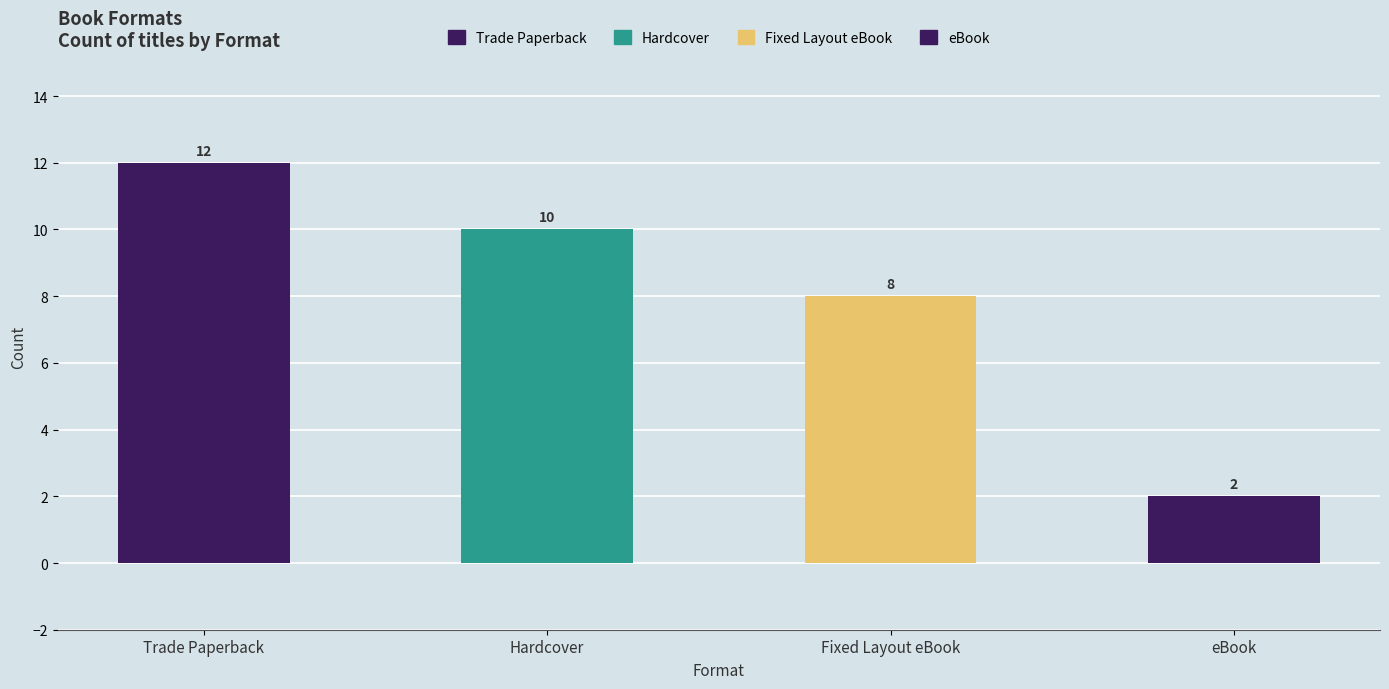

How many bars are there in total?

4